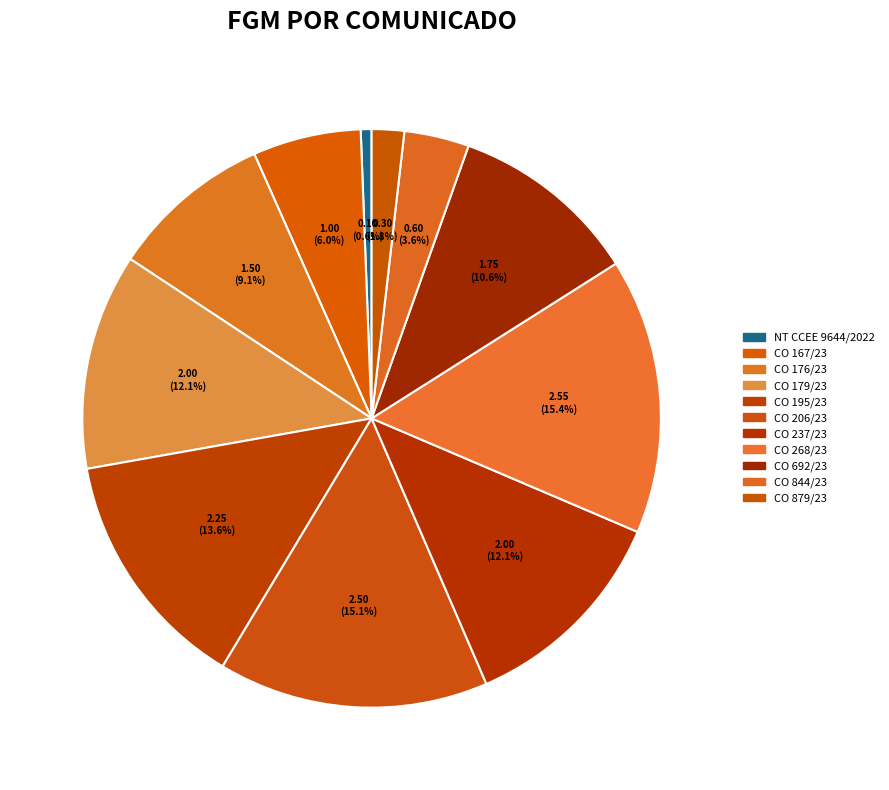

Rank the categories by value from lowest to highest.

NT CCEE 9644/2022, CO 879/23, CO 844/23, CO 167/23, CO 176/23, CO 692/23, CO 179/23, CO 237/23, CO 195/23, CO 206/23, CO 268/23